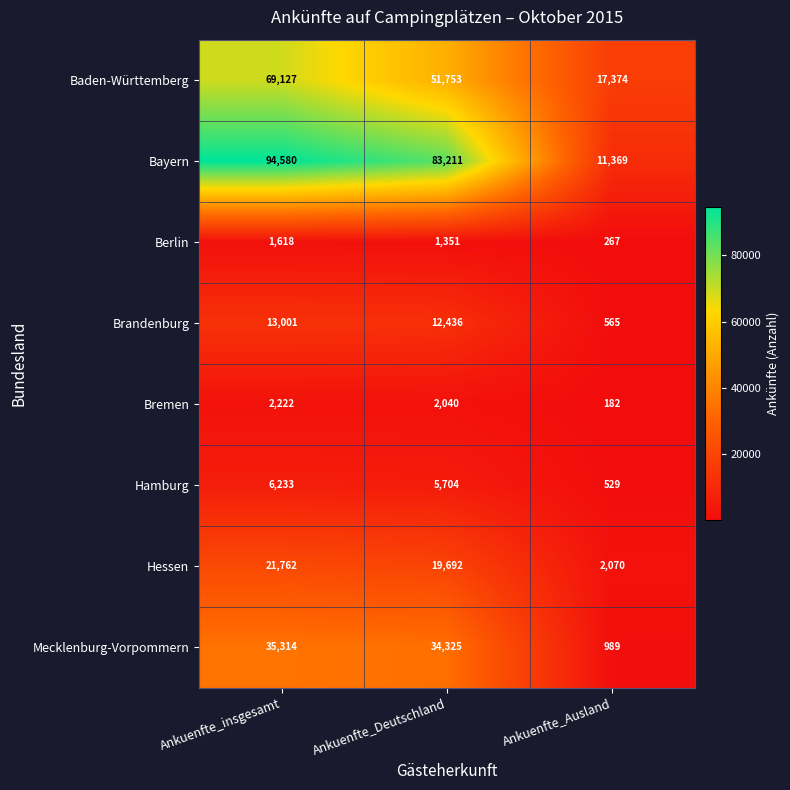

At which category is the sum across all series the highest?

Ankuenfte_insgesamt